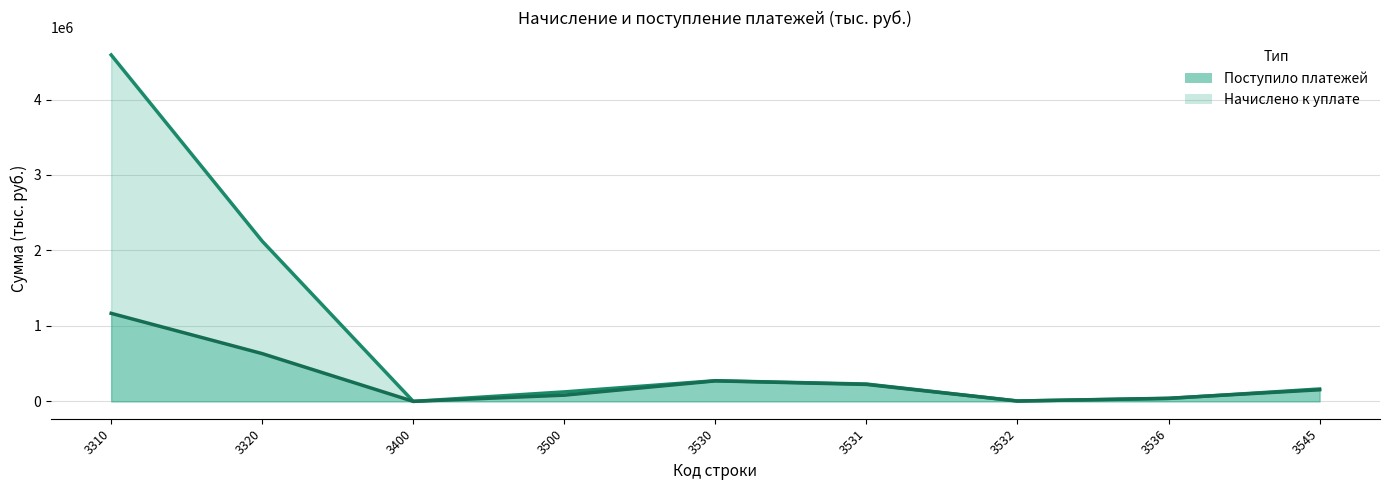

Reading left to right, transcribe all the data shown in this chart.

Начислено к уплате: 3310=4590652	3320=2122978	3400=25	3500=126141	3530=274387	3531=230275	3532=5270	3536=38842	3545=164514
Поступило платежей: 3310=1166975	3320=633308	3400=613	3500=82766	3530=271997	3531=225064	3532=5253	3536=41680	3545=154176